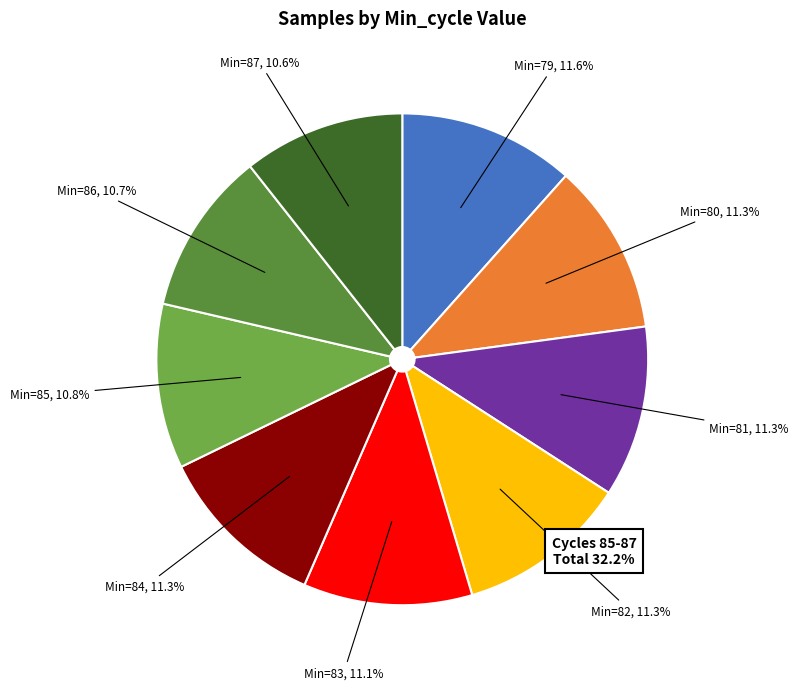

To the nearest percent, what is the difference between the 85 and 79 slice percentages?

1%